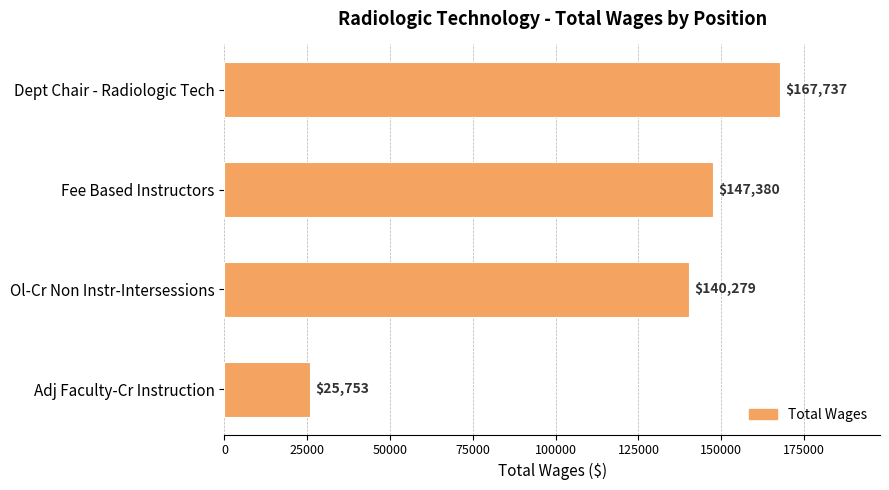

How many data points does each series have?

4